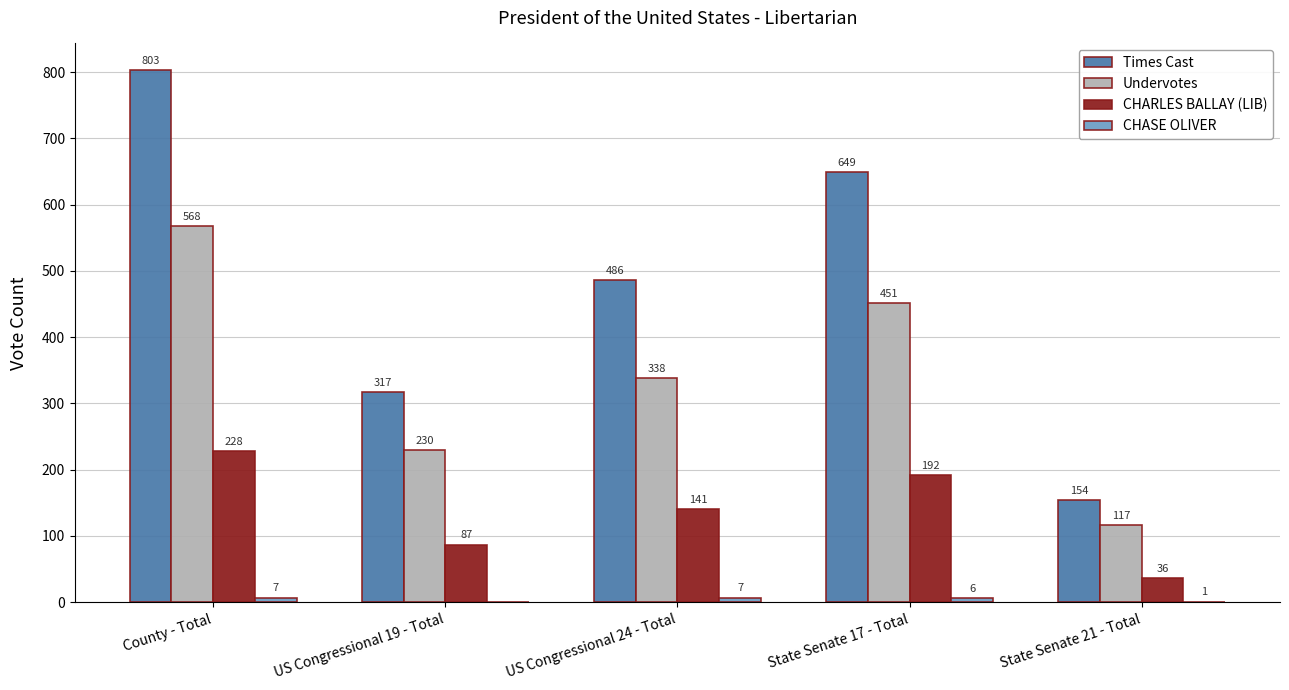

What is the approximate value of Times Cast at State Senate 17 - Total, to the nearest 10?

650